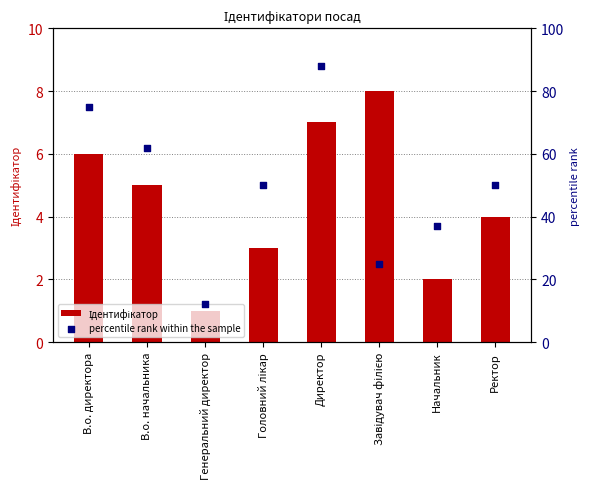

What is the total value across all series at Директор?

95